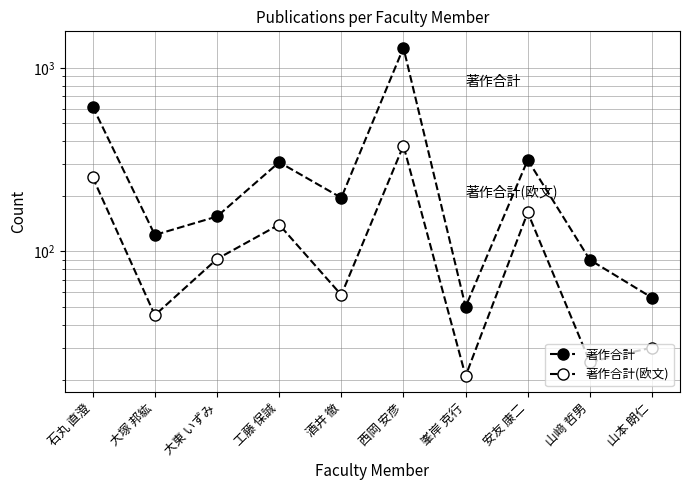

Is this an area chart (filled region under the line)?

No